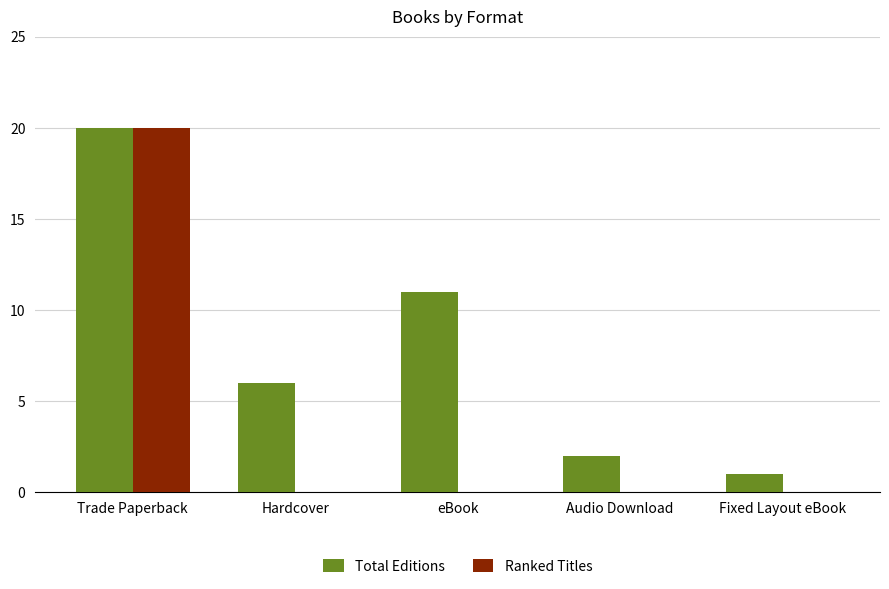

At which label does Total Editions first exceed 6?

Trade Paperback